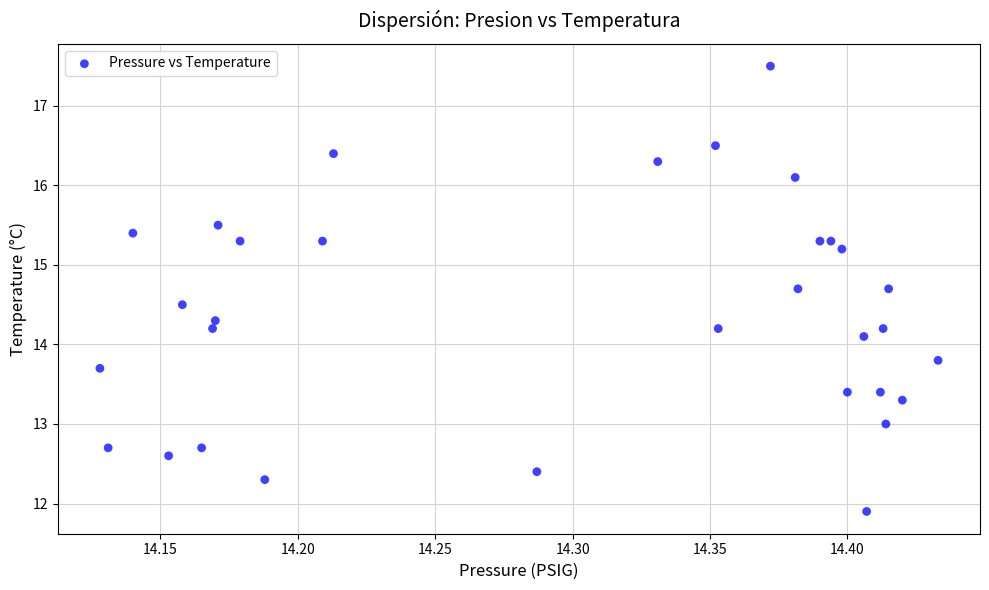

What Y value in the scatter plot is closest to 14?

14.1